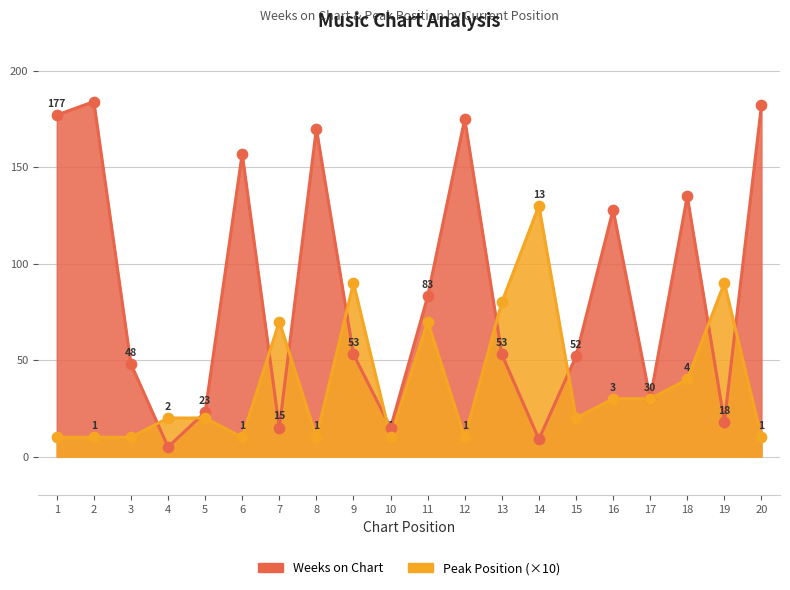

What are all the series names shown in the legend?

Weeks on Chart, Peak Position